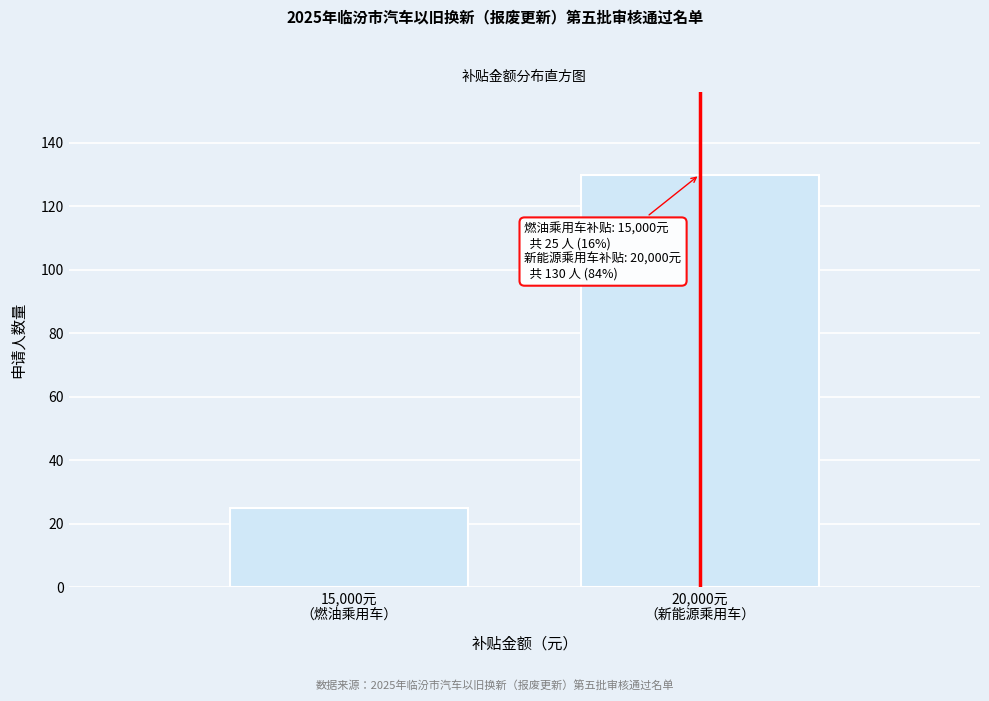

Reading left to right, what are all the values shown in this chart?

25	130